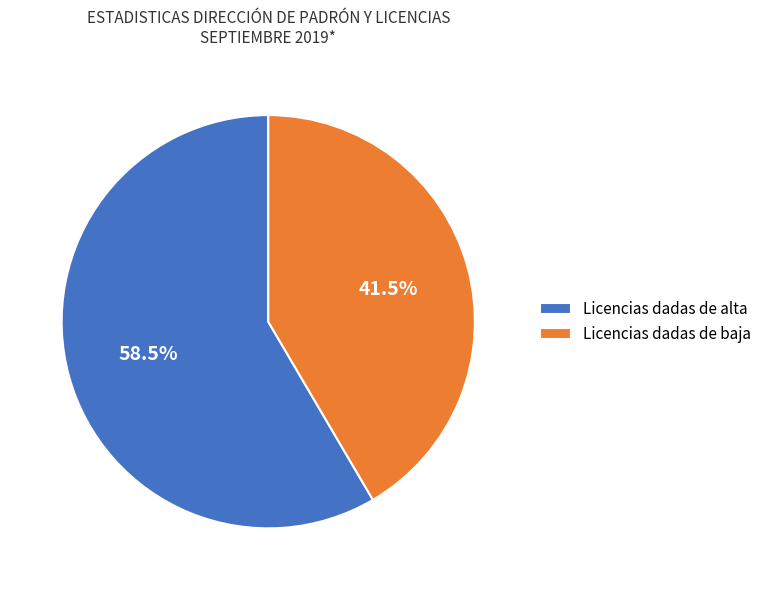

Rank the categories by value from lowest to highest.

Licencias dadas de baja, Licencias dadas de alta